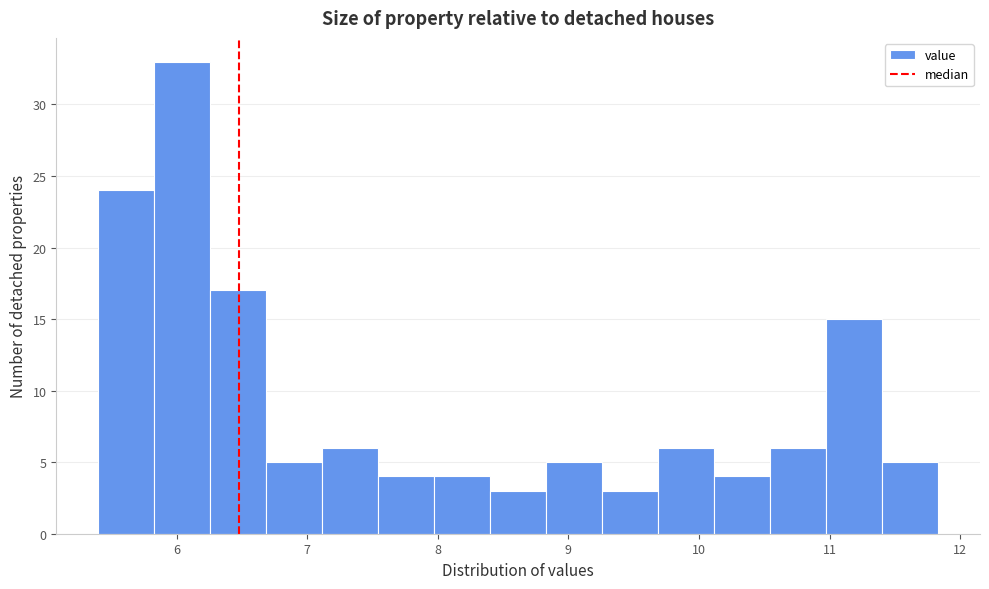

Reading left to right, transcribe this chart: for each bar, give the range it covers on the x-axis and its height. Neither the bar edges nor the heights are printed on the chart, so give them approximately, as read against the axes.

5.4 to 5.8: 24
5.8 to 6.3: 33
6.3 to 6.7: 17
6.7 to 7.1: 5
7.1 to 7.5: 6
7.5 to 8.0: 4
8.0 to 8.4: 4
8.4 to 8.8: 3
8.8 to 9.3: 5
9.3 to 9.7: 3
9.7 to 10.1: 6
10.1 to 10.5: 4
10.5 to 11.0: 6
11.0 to 11.4: 15
11.4 to 11.8: 5